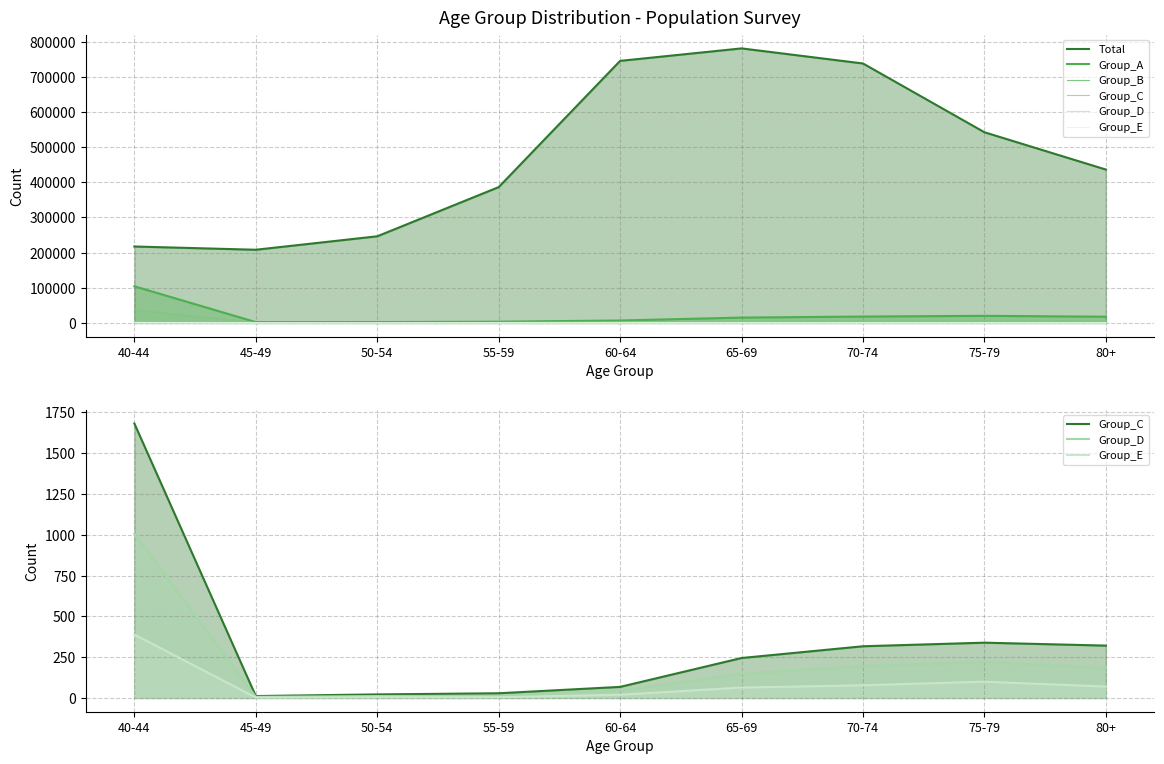

How many interior local peaks does the Total series have?

1